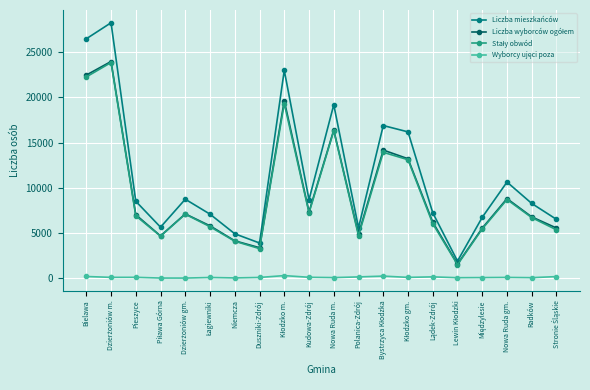

Which series has the widest spread of values?

Liczba mieszkańców